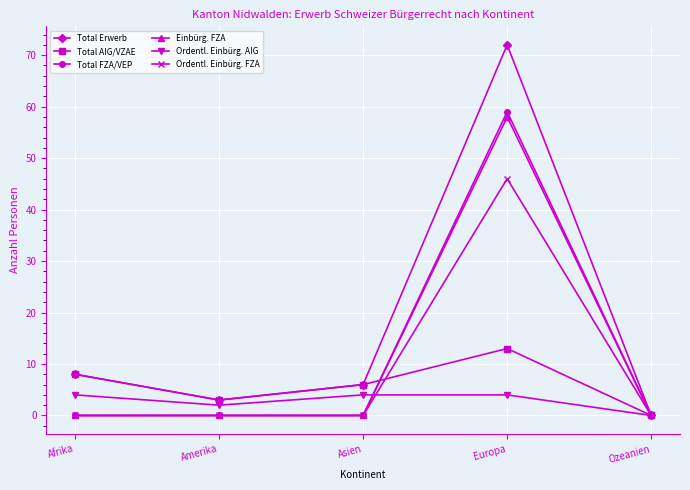

At how many categories does at least one series exceed 16?

1